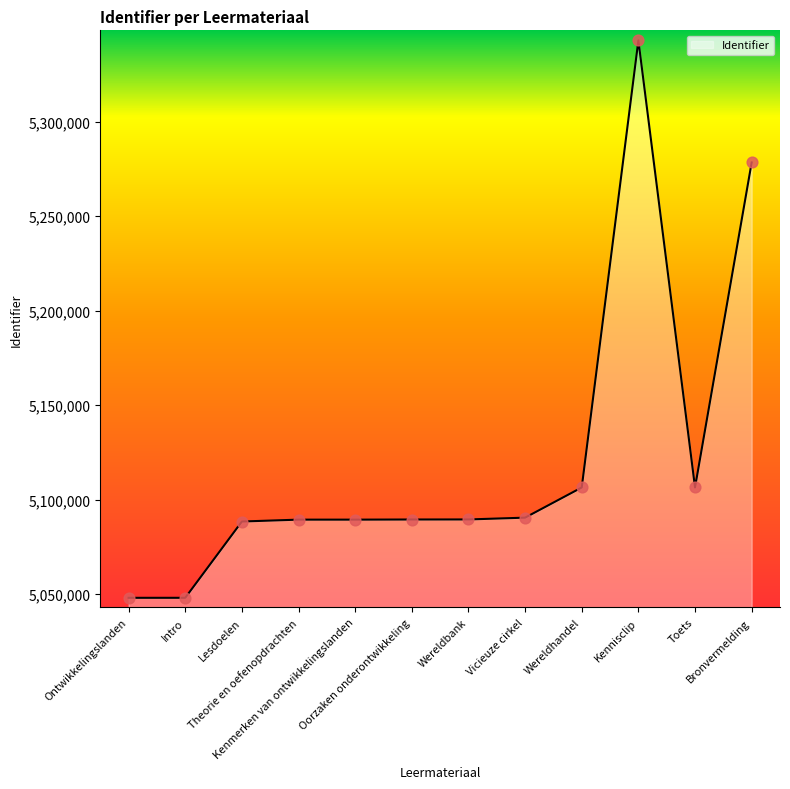

What is the ratio of the value at Ontwikkelingslanden to the value at Wereldhandel?

1.0